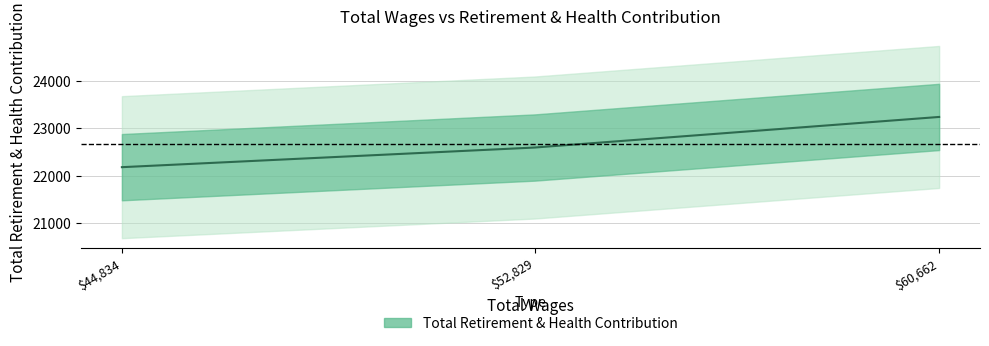

Does the chart display data point markers on the line(s)?

No